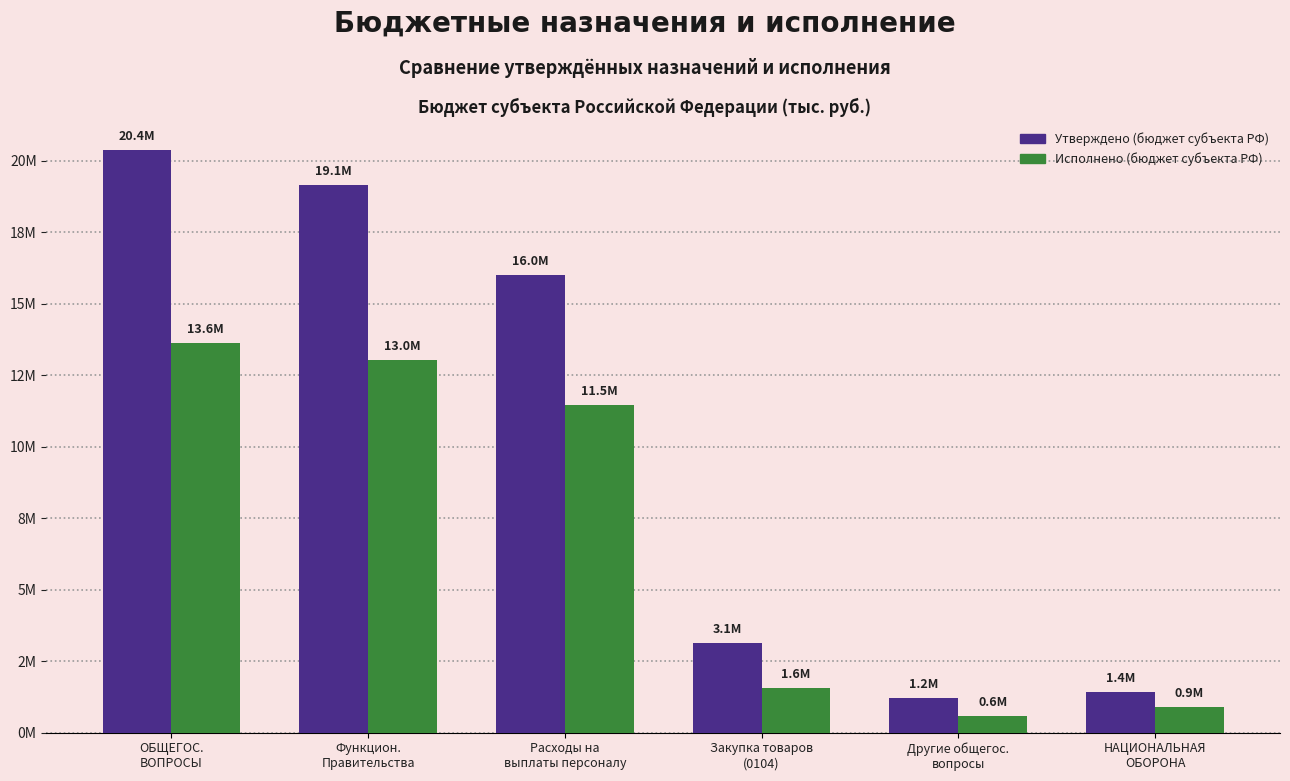

Are the bars horizontal?

No